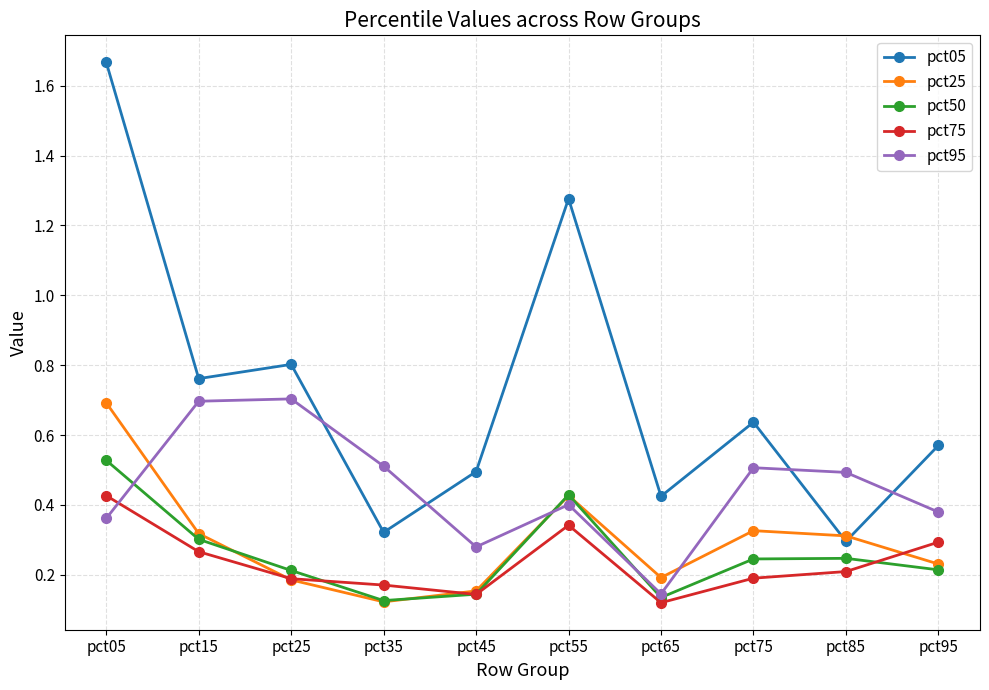

What are all the series names shown in the legend?

pct05, pct25, pct50, pct75, pct95